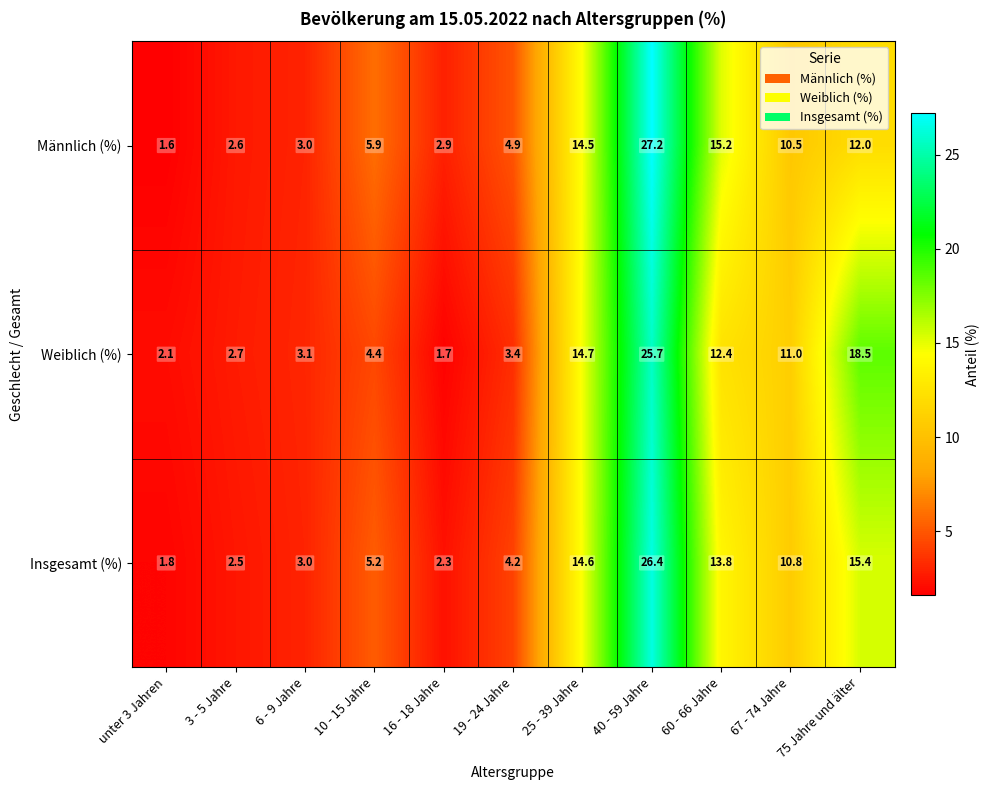

Is it true that Weiblich (%) equals 5.8 at 75 Jahre und älter?

False